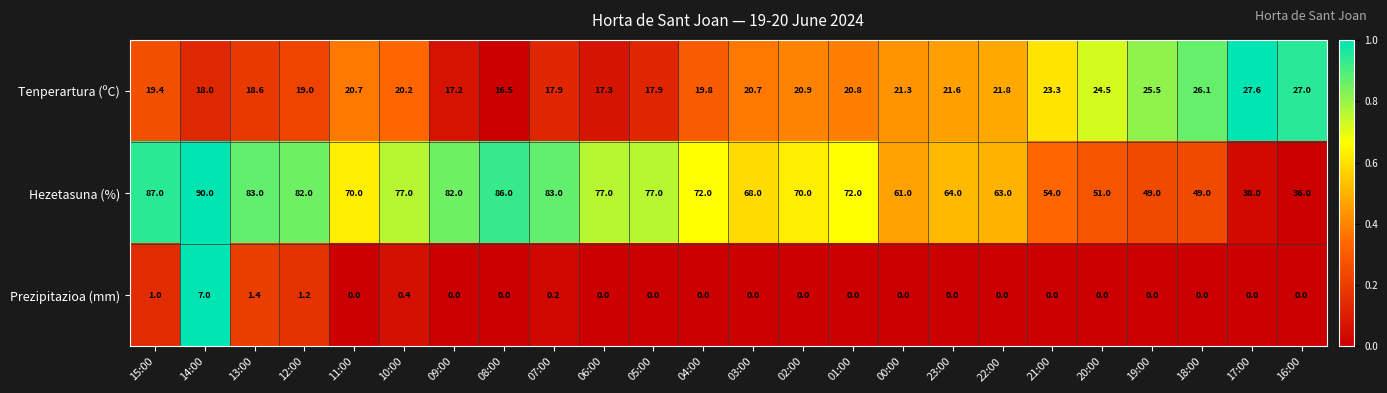

What is the difference between the Tenperartura (ºC) values at 22:00 and 03:00?

1.1